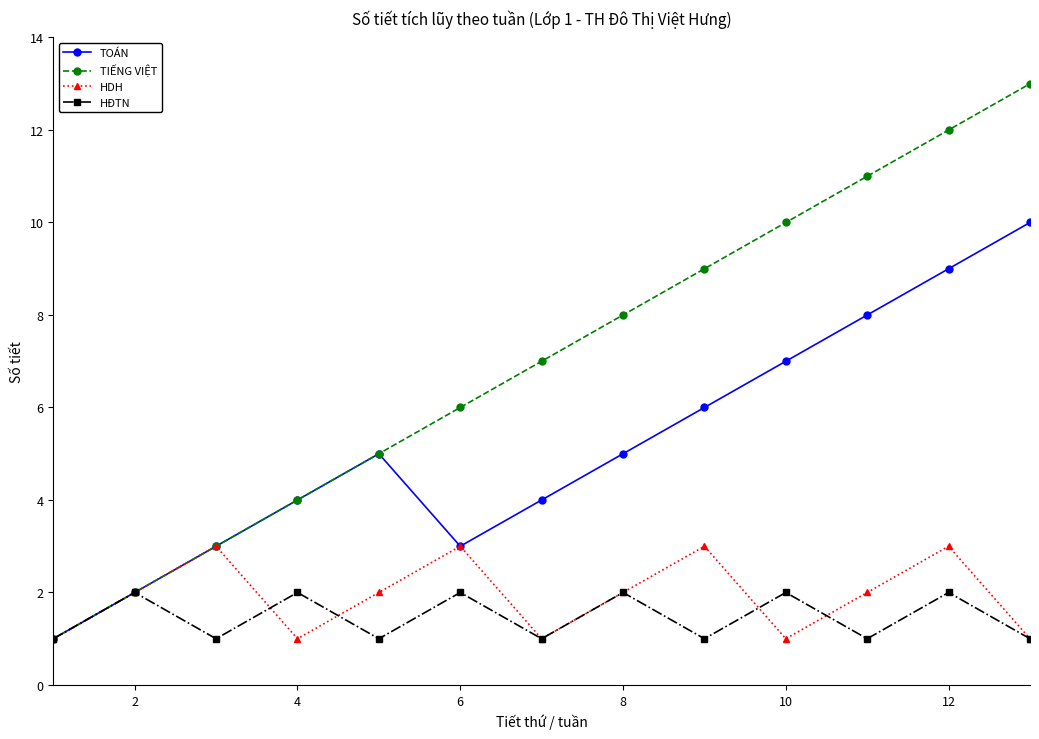

What is the sum of all TOÁN values?

67